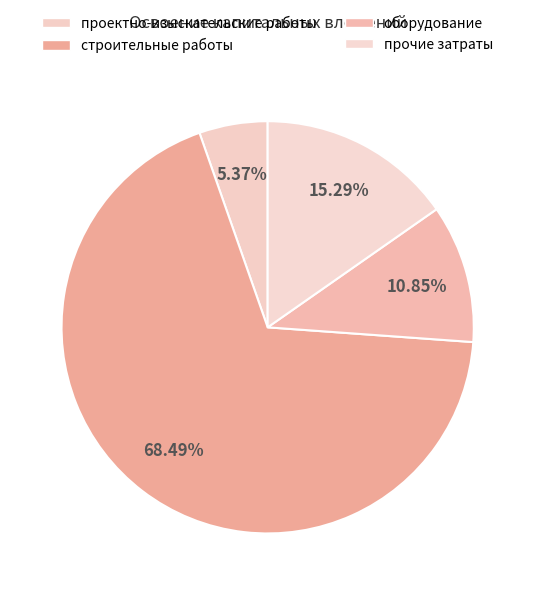

What is the smallest slice in the pie chart?

проектно-изыскательские работы